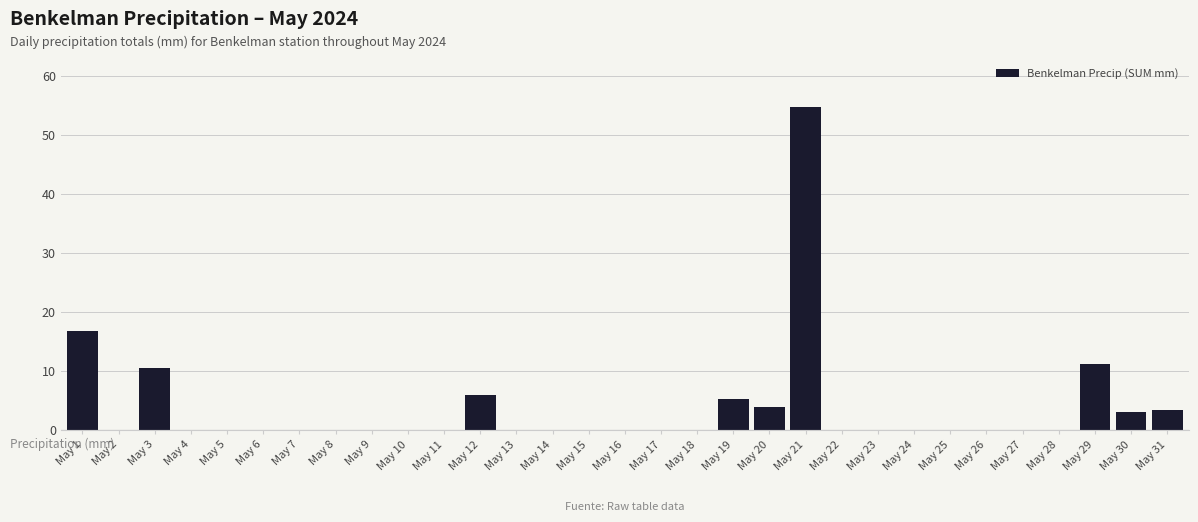

Where is the data nearest to the value 27?

May 1